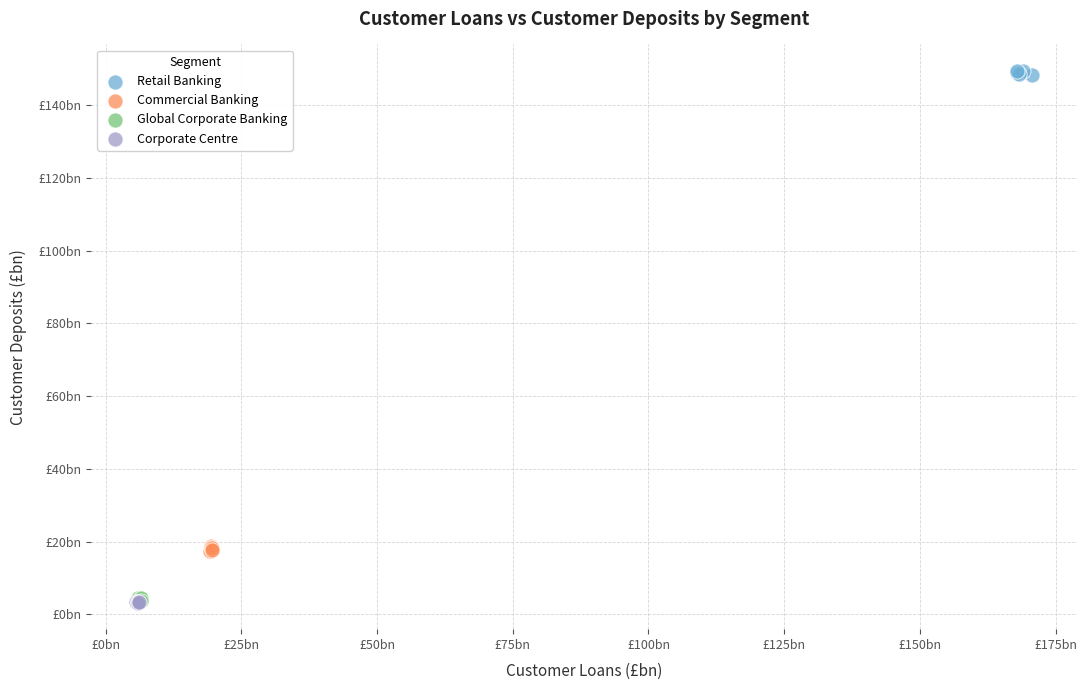

What are all the series names shown in the legend?

Retail Banking, Commercial Banking, Global Corporate Banking, Corporate Centre